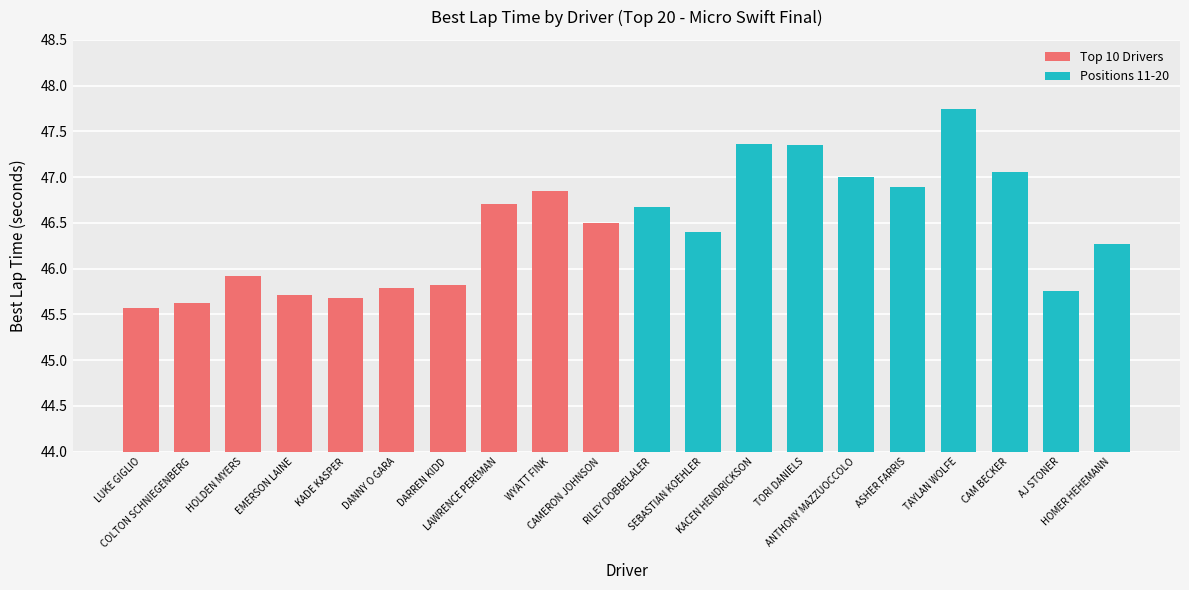

The value at TORI DANIELS is 74.6. True or false?

False